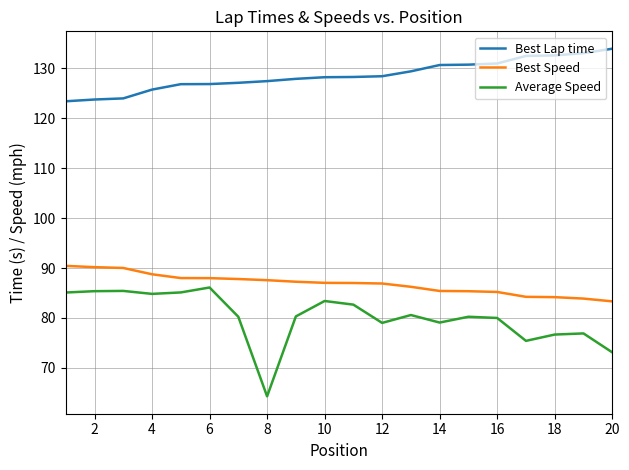

Which series has the largest total across all categories?

Best Lap time